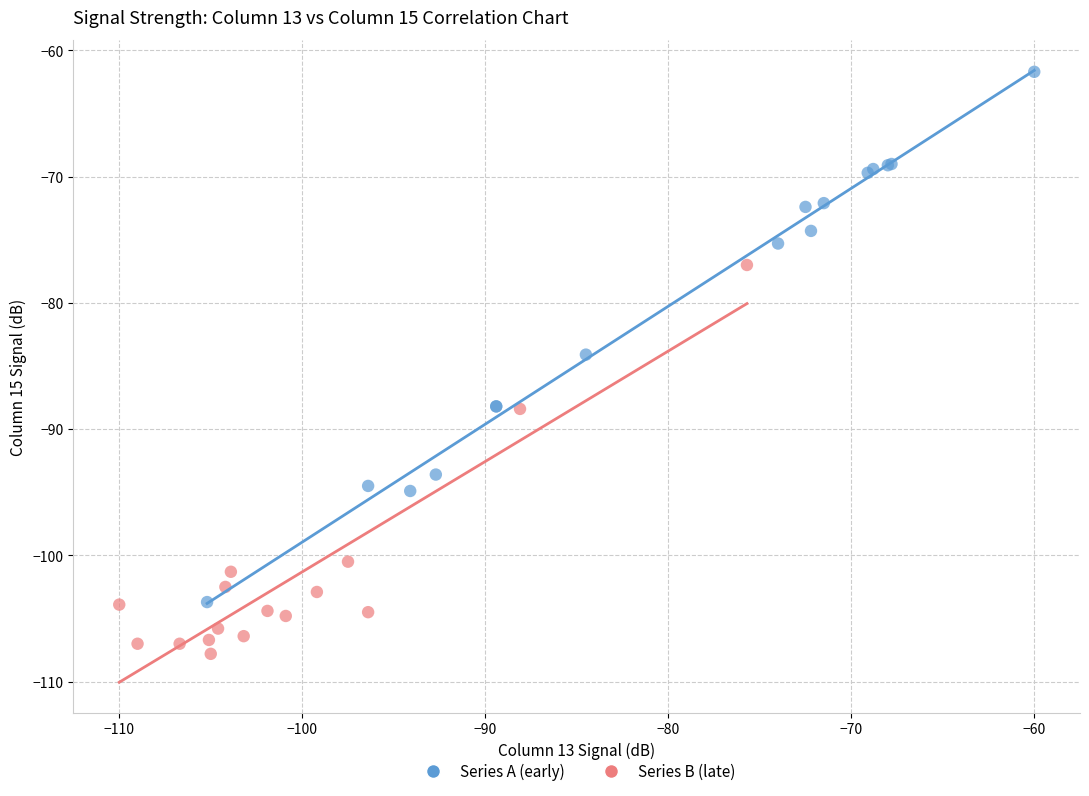

Which series contains the lowest Y value?

Series B (late)